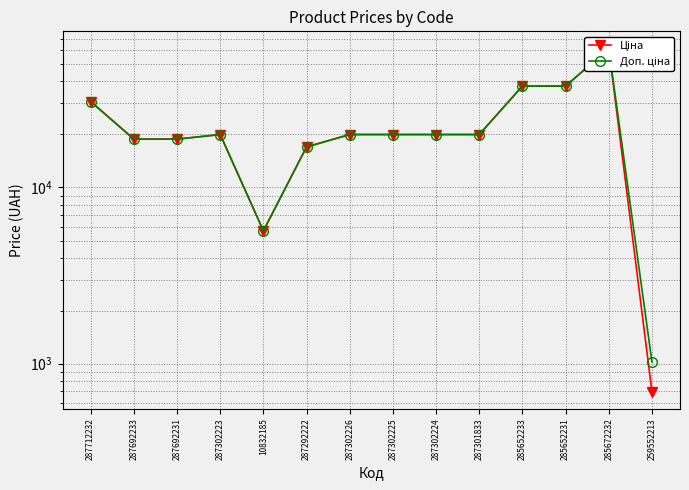

What is the difference between the Ціна values at 285652231 and 10832185?

31919.8